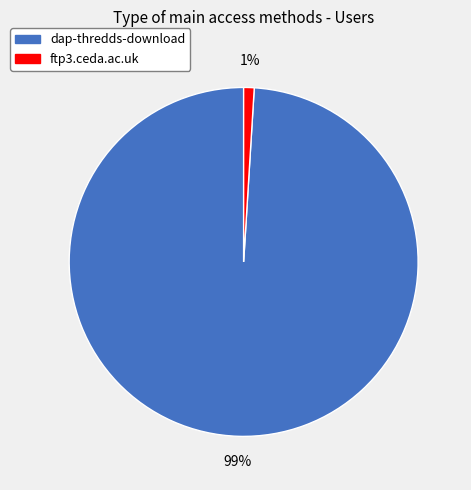

Which has a higher value, dap-thredds-download or ftp3.ceda.ac.uk?

dap-thredds-download